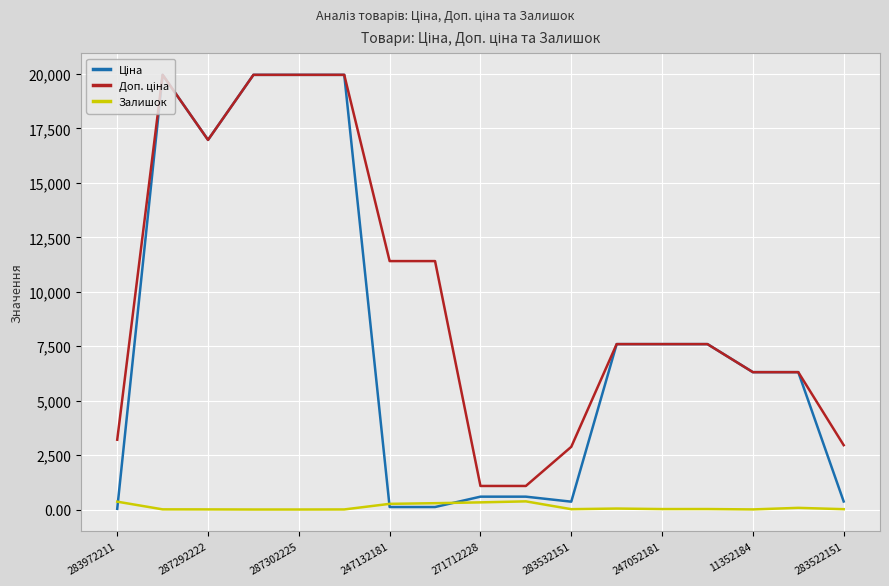

How many lines are shown in the chart?

3